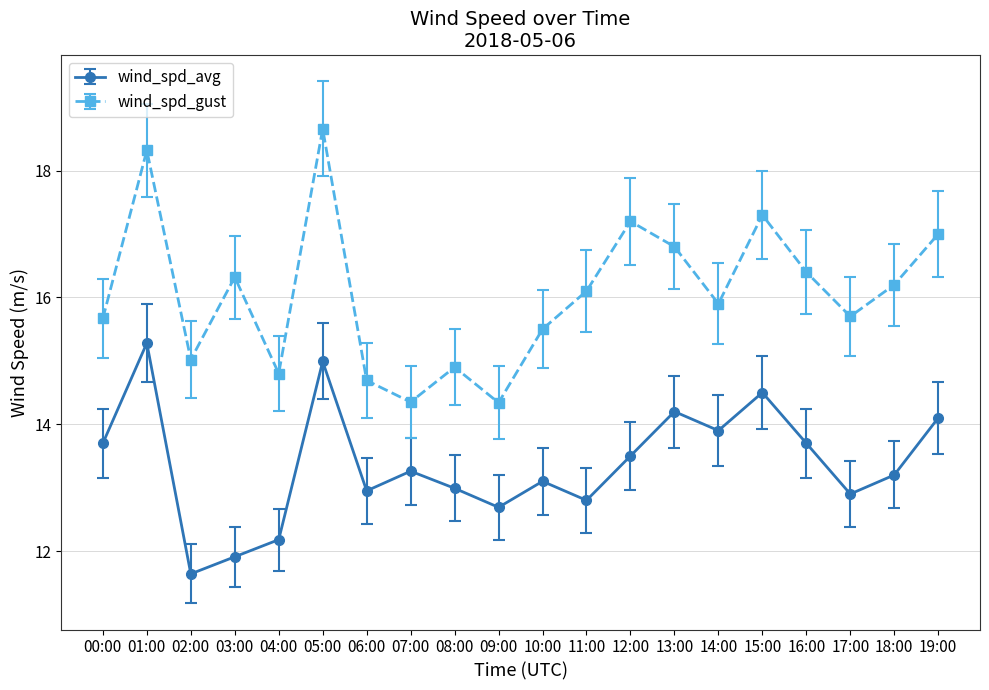

What is the difference between the maximum and minimum values in the wind_spd_gust series?

4.3